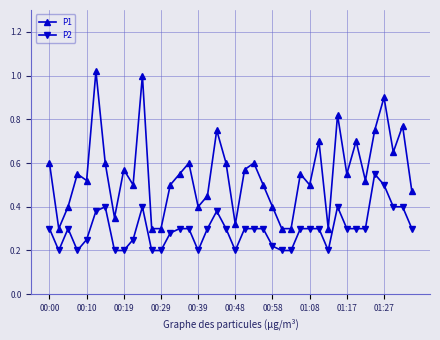

Which series has the widest spread of values?

P1